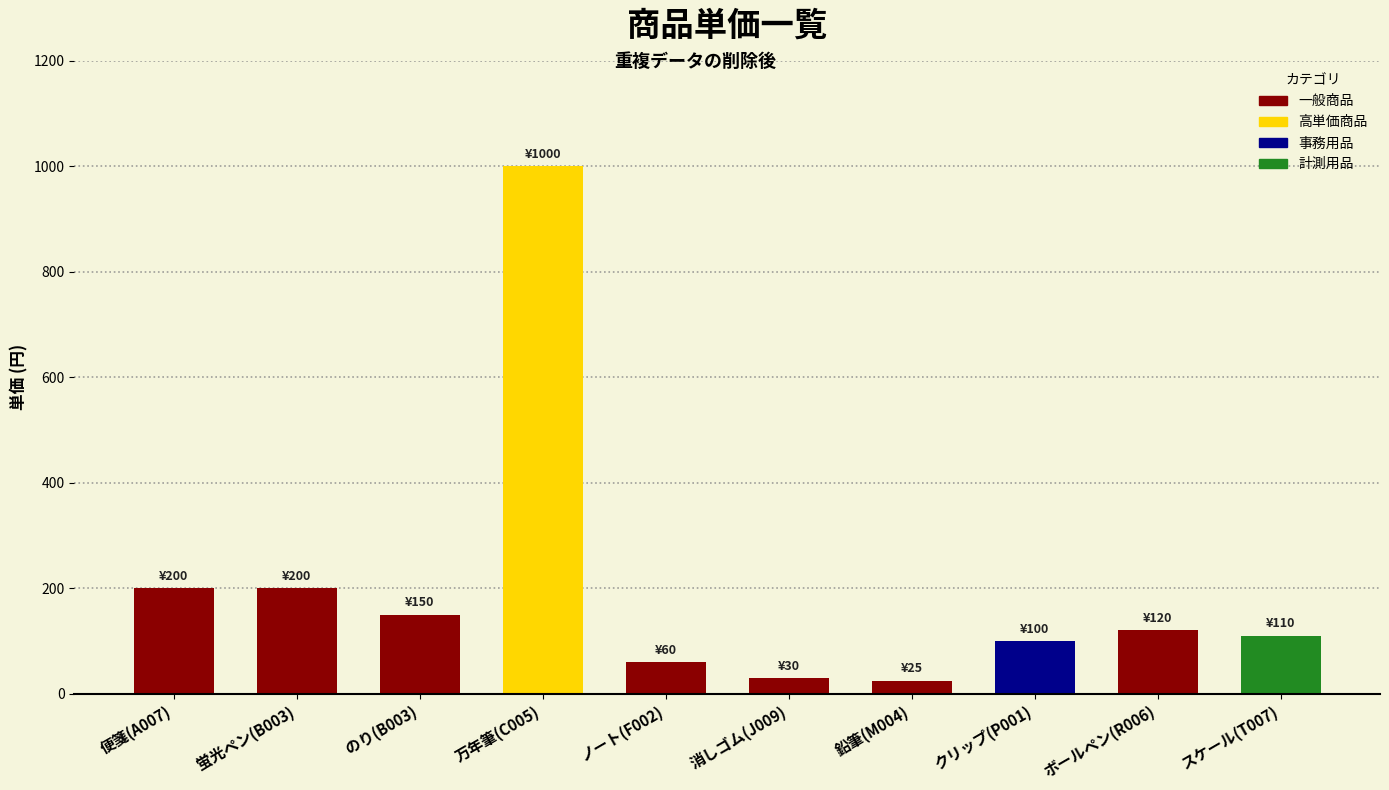

How many series are shown in this chart?

1